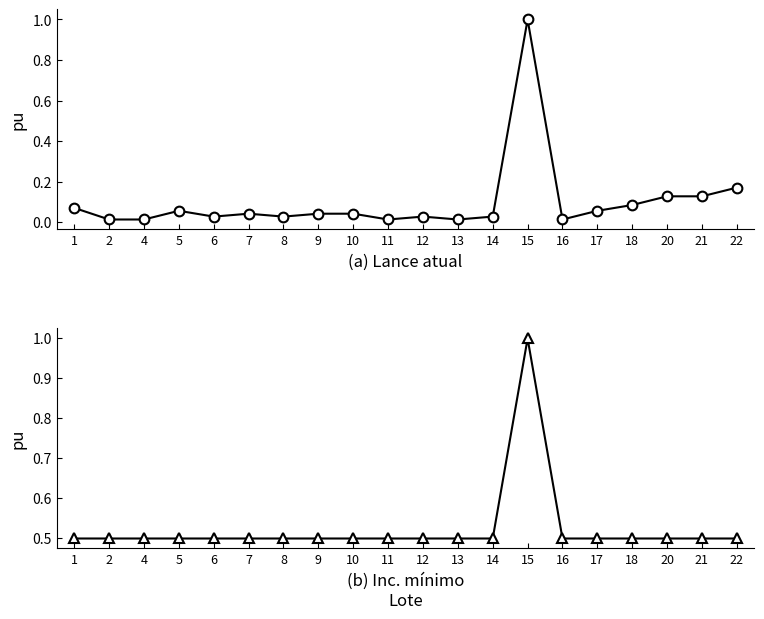

True or false: Inc. mínimo (R$) and Lance atual (R$) intersect in this chart.

False